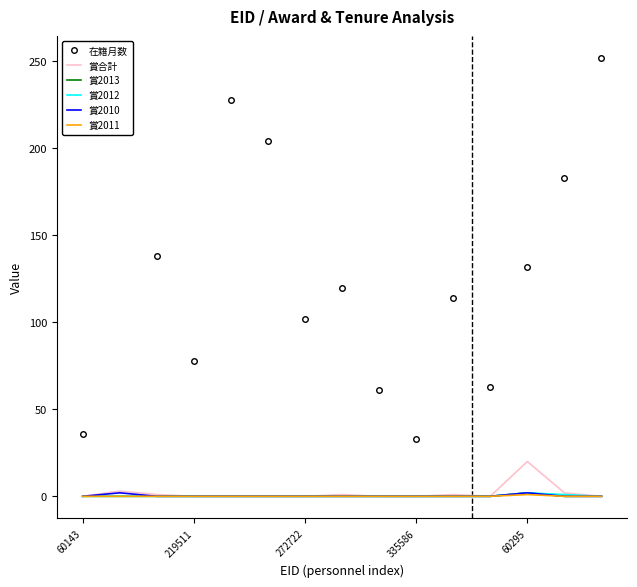

What is the minimum value for 在籍月数?

33